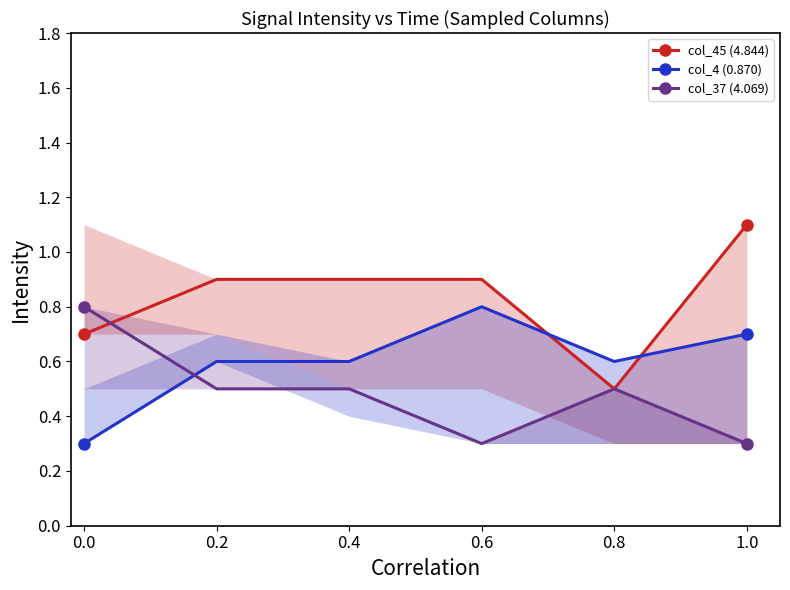

Rank the series by their average value, from highest to lowest.

col_45 (4.844), col_4 (0.870), col_37 (4.069)